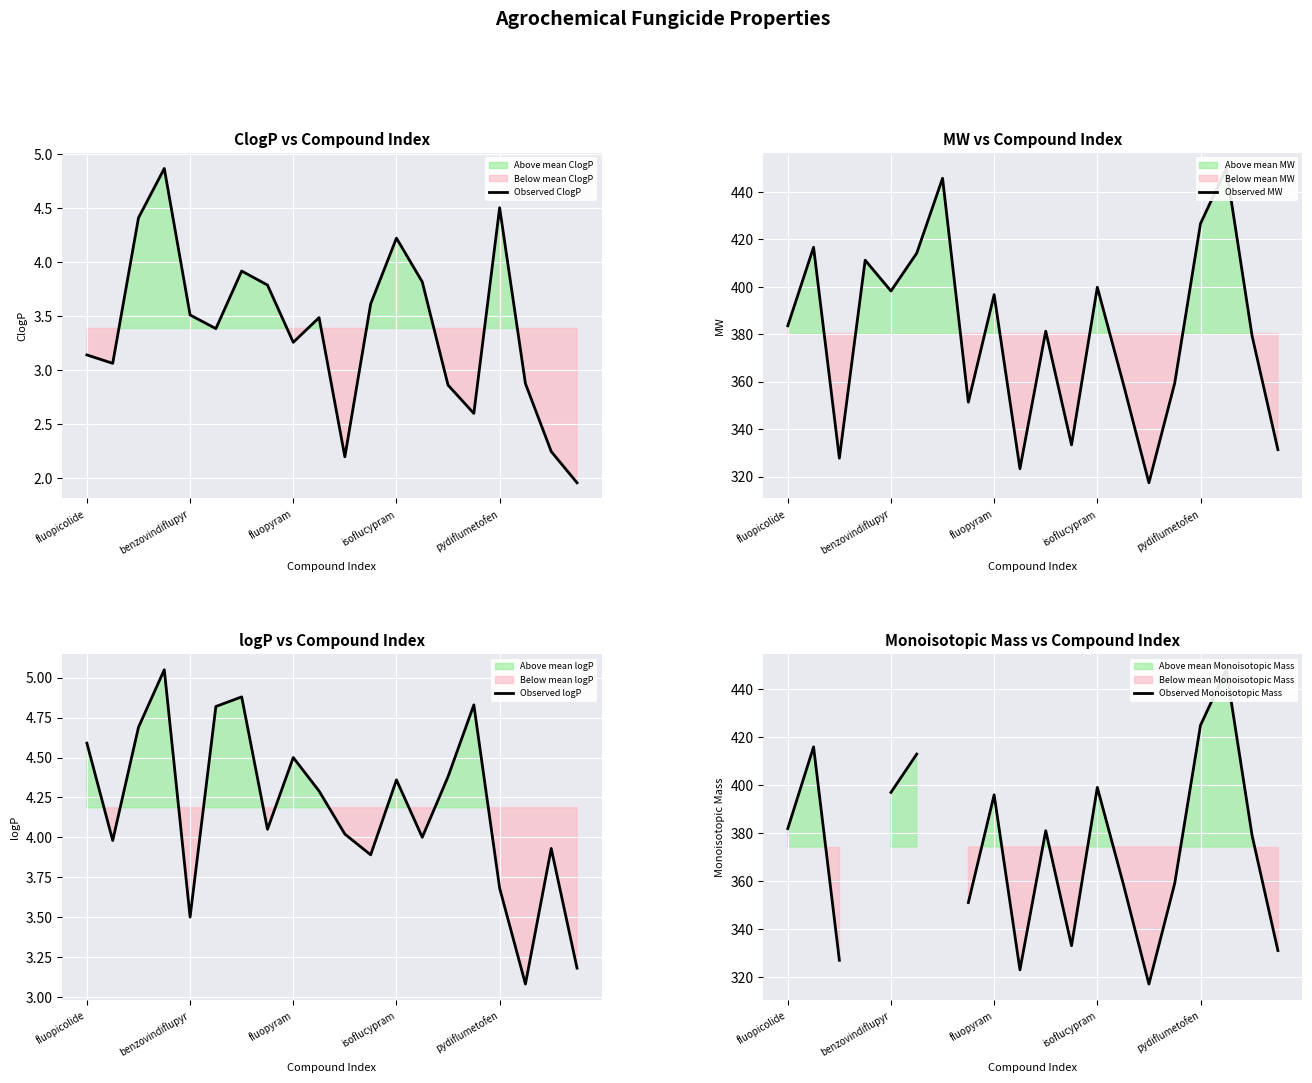

What is the spread (max minus min) of values at 5?

410.8